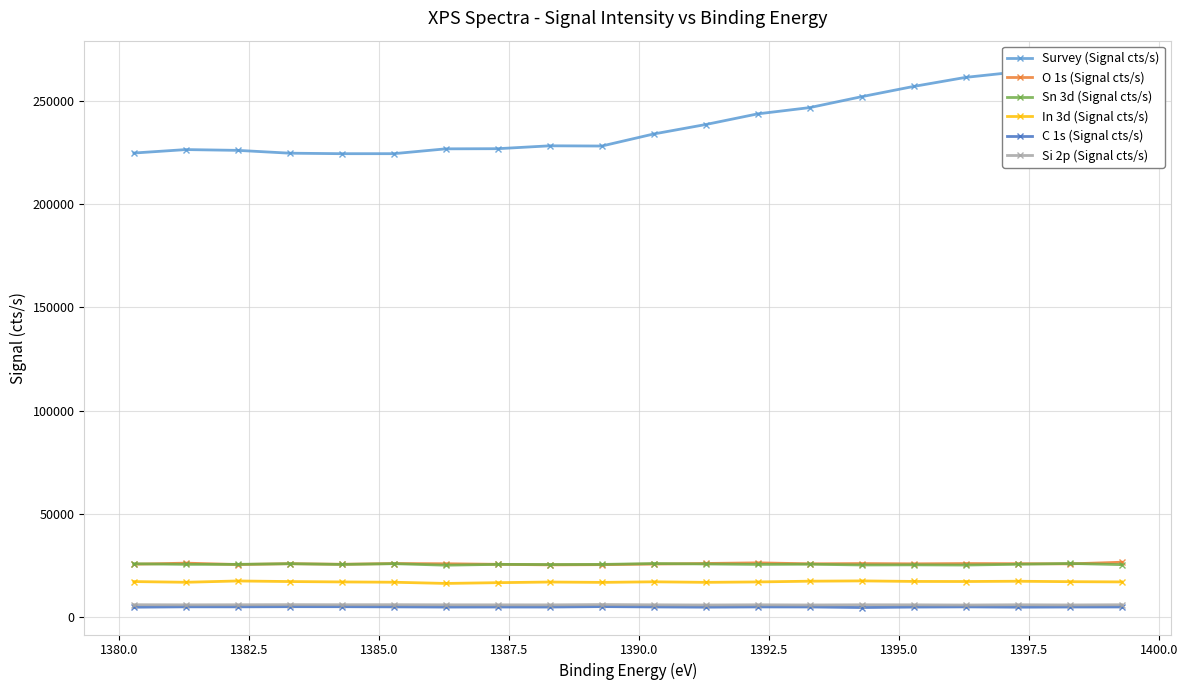

What is the lowest value of the In 3d (Signal cts/s) series?

16420.0